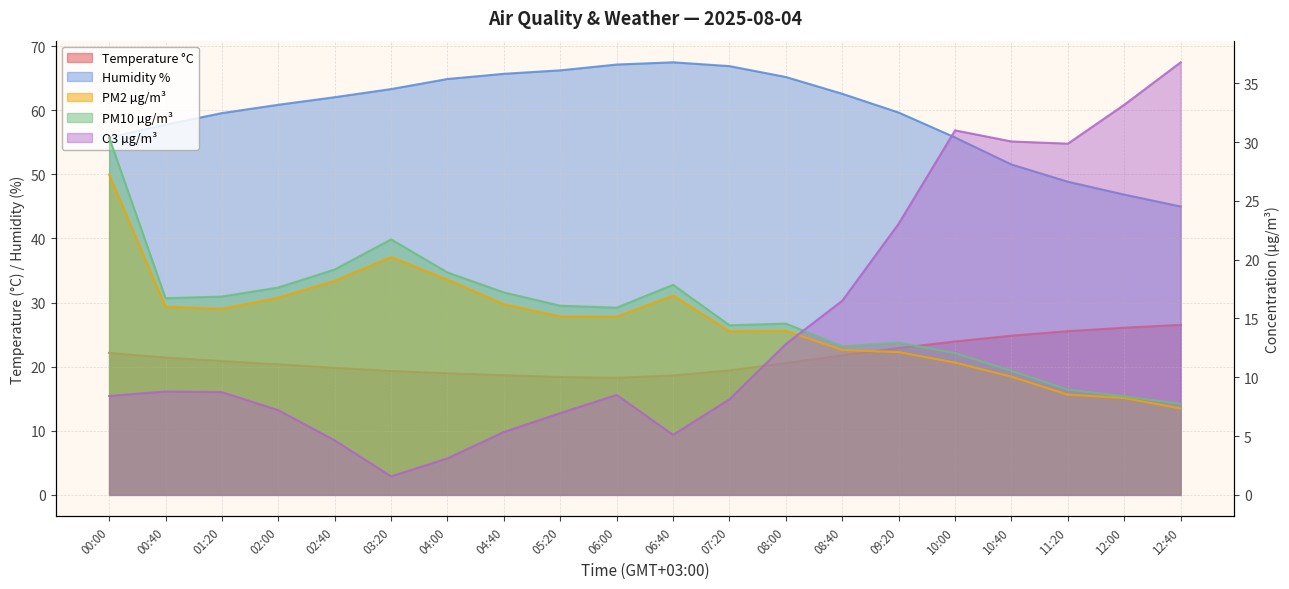

At which category is the sum across all series the highest?

00:00